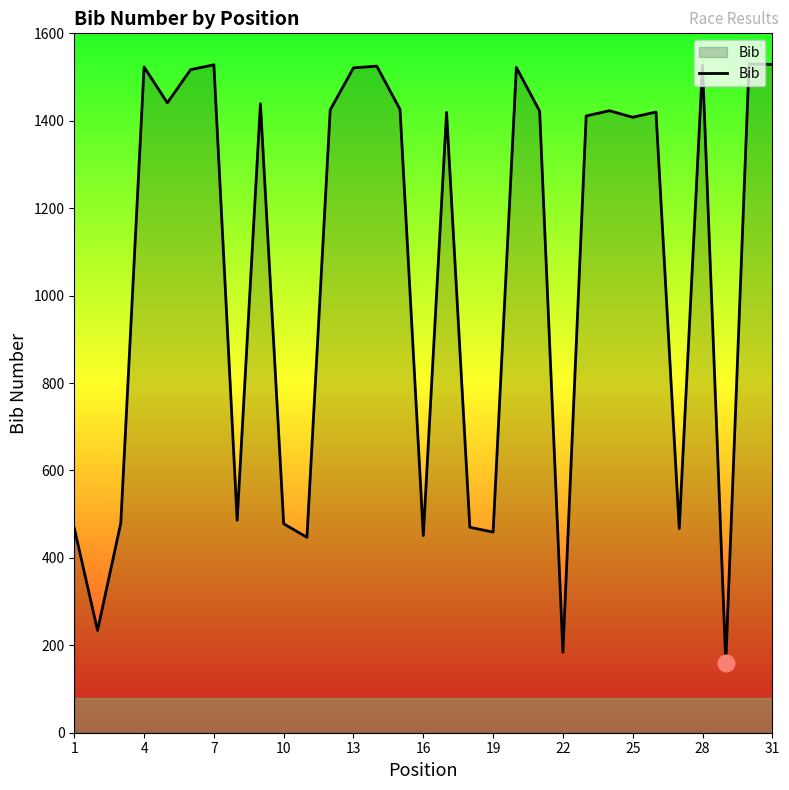

What is the difference between the maximum and minimum values?

1370